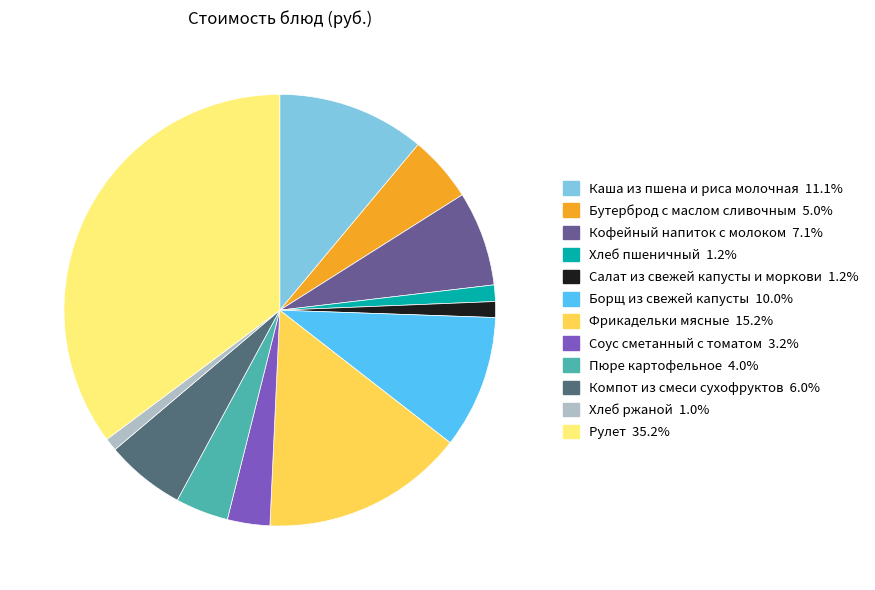

True or false: Рулет accounts for 43% of the total.

False